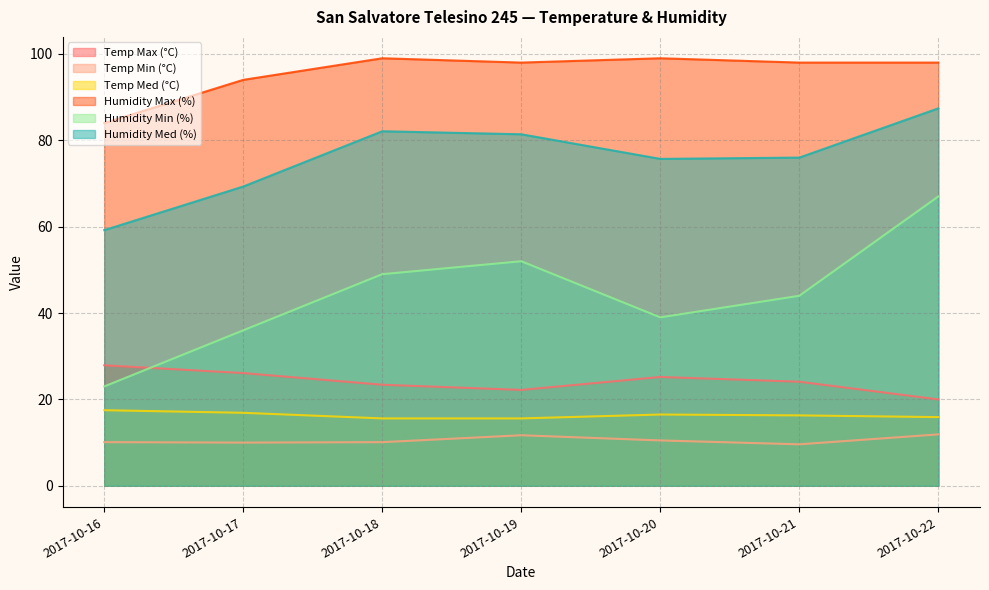

Rank the categories by Humidity Max (%) value from highest to lowest.

2017-10-18, 2017-10-20, 2017-10-19, 2017-10-21, 2017-10-22, 2017-10-17, 2017-10-16